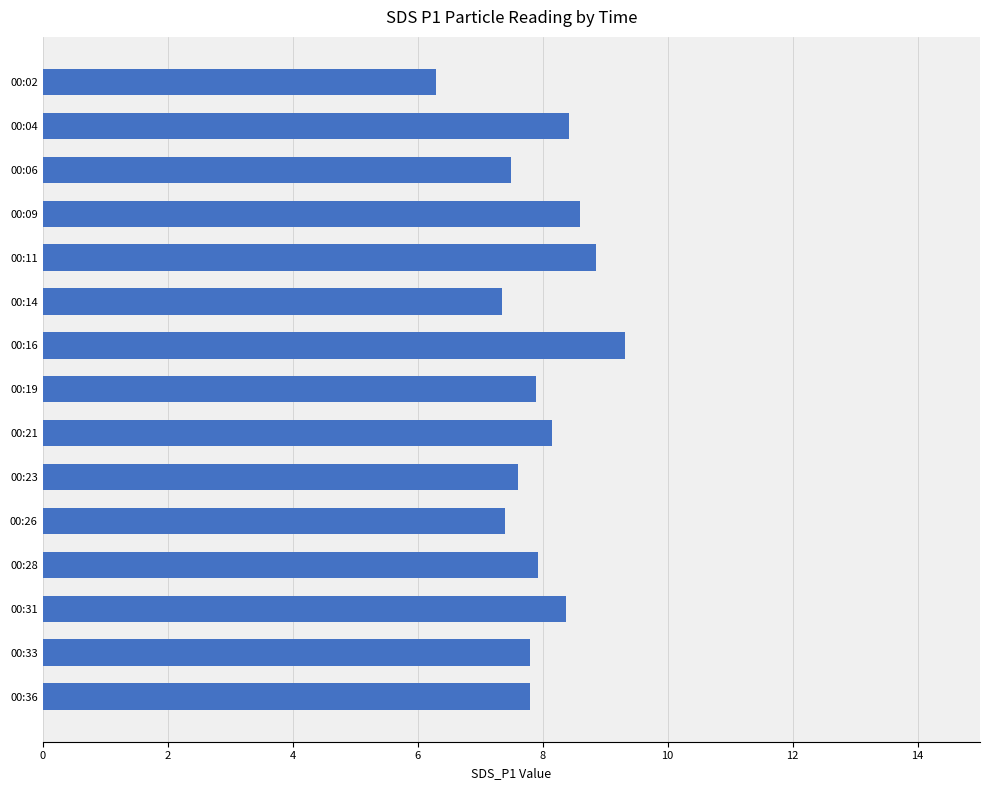

Is it true that the value at 00:19 is 7.9?

True